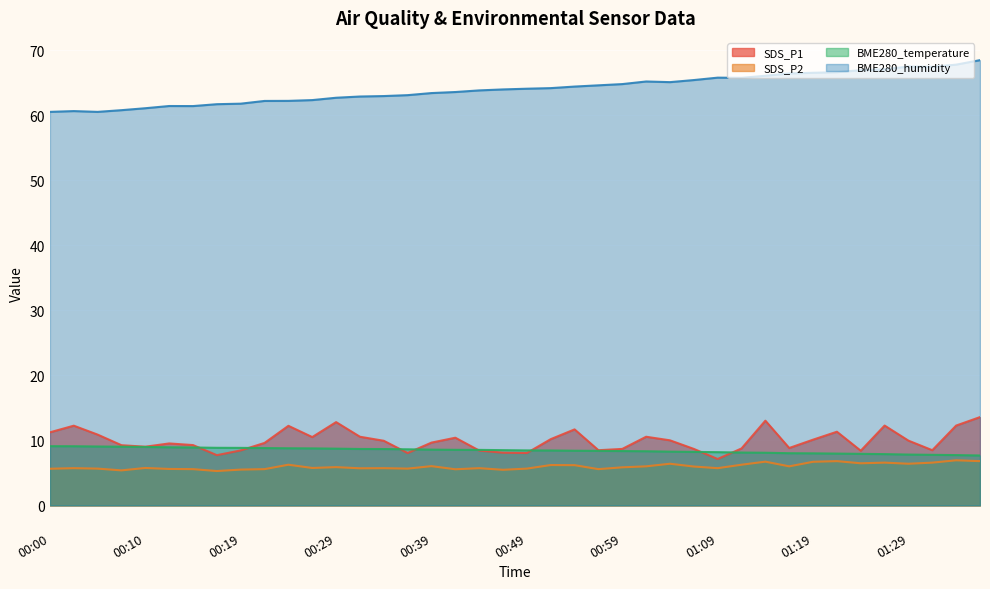

Reading right to left, list all the values displayed in this chart.

SDS_P1: 01:37=13.6	01:34=12.3	01:32=8.5	01:29=9.9	01:27=12.3	01:24=8.4	01:22=11.3	01:19=10.1	01:17=8.8	01:14=13.0	01:12=8.8	01:09=7.1	01:06=8.7	01:04=10.0	01:01=10.6	00:59=8.7	00:56=8.5	00:54=11.7	00:51=10.2	00:49=8.1	00:46=8.1	00:44=8.4	00:41=10.4	00:39=9.7	00:37=8.1	00:34=9.9	00:32=10.6	00:29=12.8	00:27=10.5	00:24=12.2	00:22=9.6	00:19=8.4	00:17=7.7	00:14=9.3	00:12=9.5	00:10=9.0	00:07=9.2	00:05=10.9	00:02=12.2	00:00=11.2
SDS_P2: 01:37=6.8	01:34=6.9	01:32=6.6	01:29=6.4	01:27=6.6	01:24=6.5	01:22=6.8	01:19=6.7	01:17=6.0	01:14=6.7	01:12=6.2	01:09=5.7	01:06=6.0	01:04=6.4	01:01=6.0	00:59=5.8	00:56=5.6	00:54=6.2	00:51=6.2	00:49=5.7	00:46=5.5	00:44=5.7	00:41=5.5	00:39=6.0	00:37=5.7	00:34=5.7	00:32=5.7	00:29=5.9	00:27=5.8	00:24=6.2	00:22=5.6	00:19=5.5	00:17=5.3	00:14=5.6	00:12=5.6	00:10=5.8	00:07=5.4	00:05=5.7	00:02=5.7	00:00=5.6
BME280_temperature: 01:37=7.7	01:34=7.7	01:32=7.8	01:29=7.8	01:27=7.9	01:24=7.9	01:22=8.0	01:19=8.0	01:17=8.0	01:14=8.1	01:12=8.1	01:09=8.2	01:06=8.2	01:04=8.3	01:01=8.3	00:59=8.3	00:56=8.4	00:54=8.4	00:51=8.4	00:49=8.4	00:46=8.5	00:44=8.5	00:41=8.5	00:39=8.6	00:37=8.6	00:34=8.7	00:32=8.7	00:29=8.7	00:27=8.8	00:24=8.8	00:22=8.8	00:19=8.8	00:17=8.8	00:14=8.9	00:12=8.9	00:10=9.0	00:07=9.0	00:05=9.1	00:02=9.1	00:00=9.1
BME280_humidity: 01:37=68.4	01:34=67.8	01:32=67.4	01:29=67.5	01:27=67.0	01:24=66.9	01:22=66.6	01:19=66.5	01:17=66.4	01:14=66.0	01:12=65.7	01:09=65.8	01:06=65.4	01:04=65.1	01:01=65.2	00:59=64.8	00:56=64.6	00:54=64.4	00:51=64.1	00:49=64.0	00:46=63.9	00:44=63.8	00:41=63.5	00:39=63.4	00:37=63.1	00:34=62.9	00:32=62.9	00:29=62.7	00:27=62.3	00:24=62.2	00:22=62.2	00:19=61.8	00:17=61.7	00:14=61.4	00:12=61.4	00:10=61.0	00:07=60.8	00:05=60.5	00:02=60.6	00:00=60.5